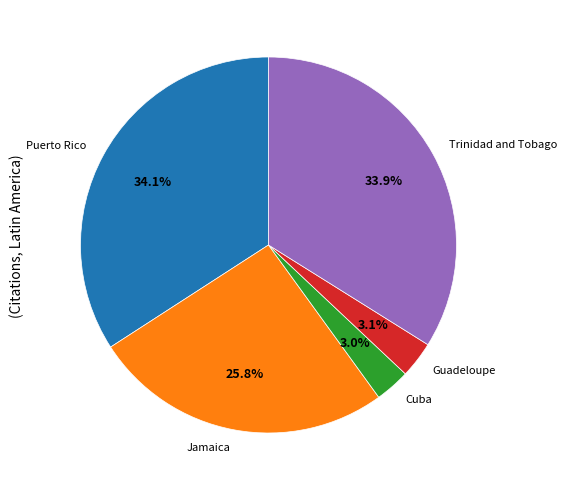

How many segments does this pie chart have?

5